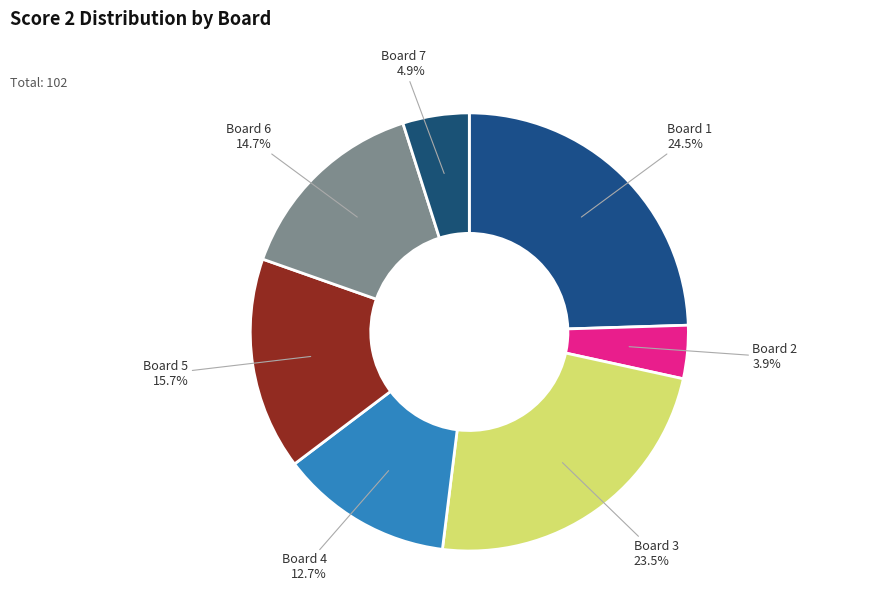

Rank the categories by value from highest to lowest.

Board 1, Board 3, Board 5, Board 6, Board 4, Board 7, Board 2